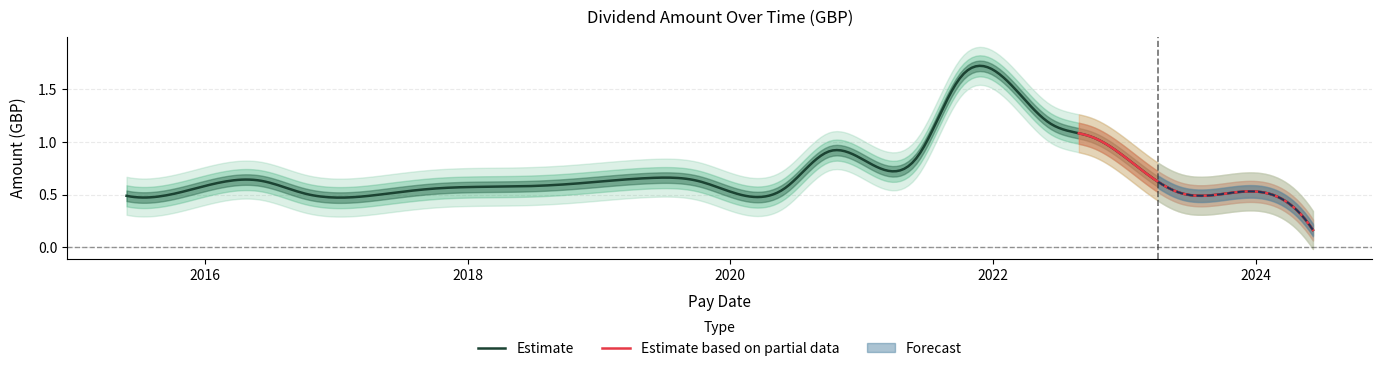

True or false: the data shows 0.5 at 2022-06-06.

False